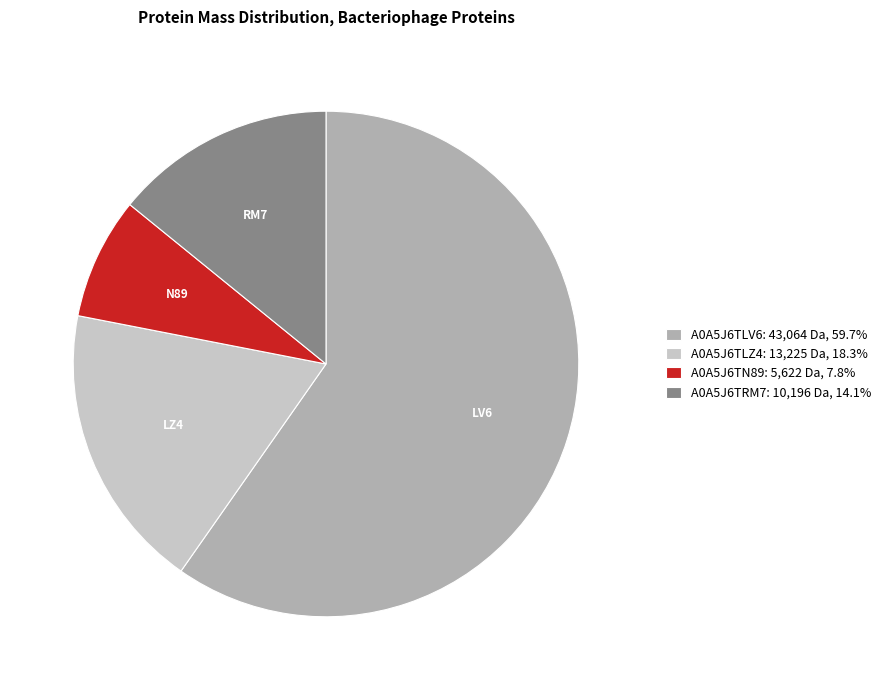

Is there any slice that represents more than half of the pie?

Yes